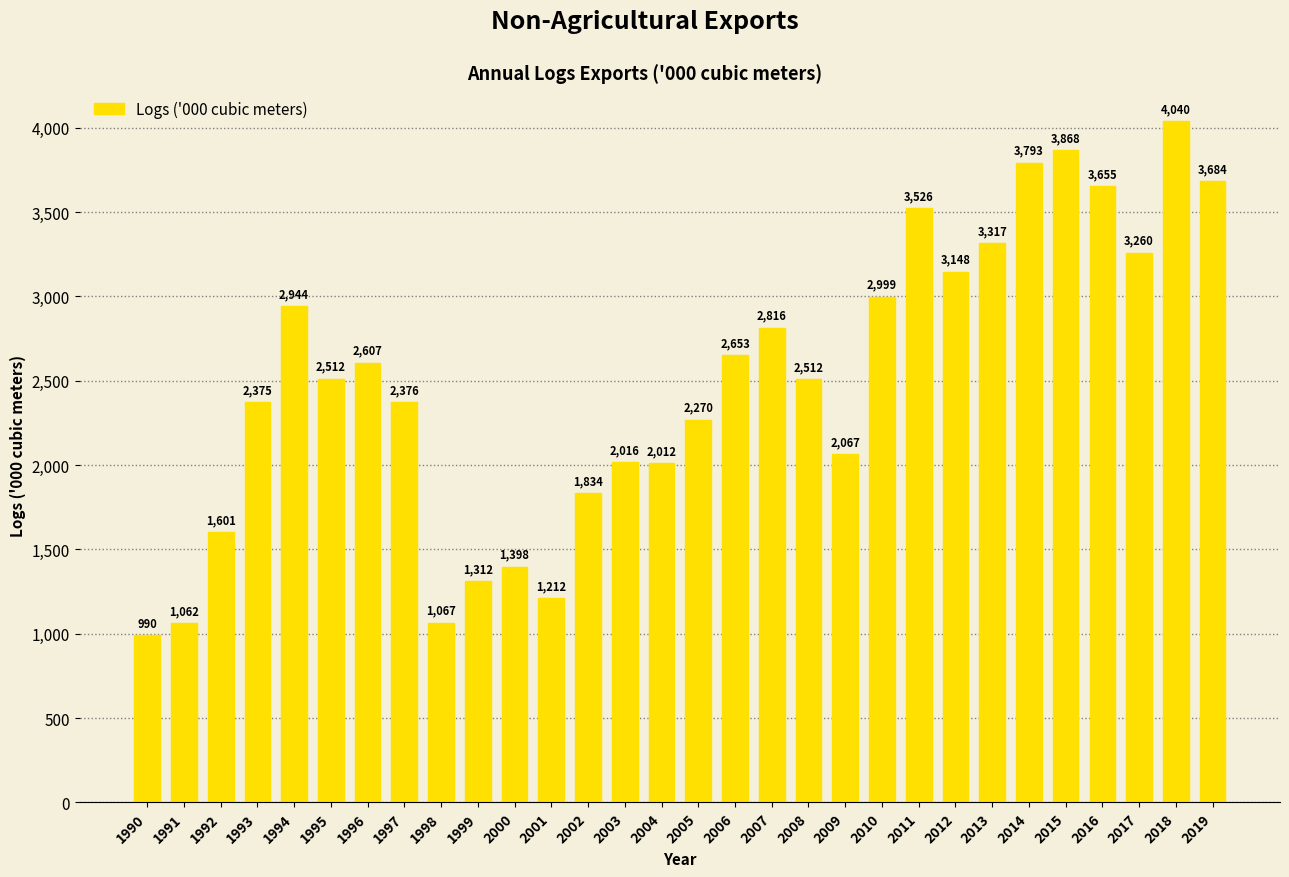

Is it true that the value at 2006 is 3702.4?

False